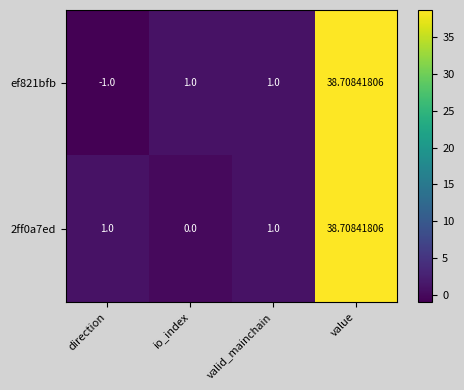

Which category has the highest value in the 2ff0a7ed series?

value